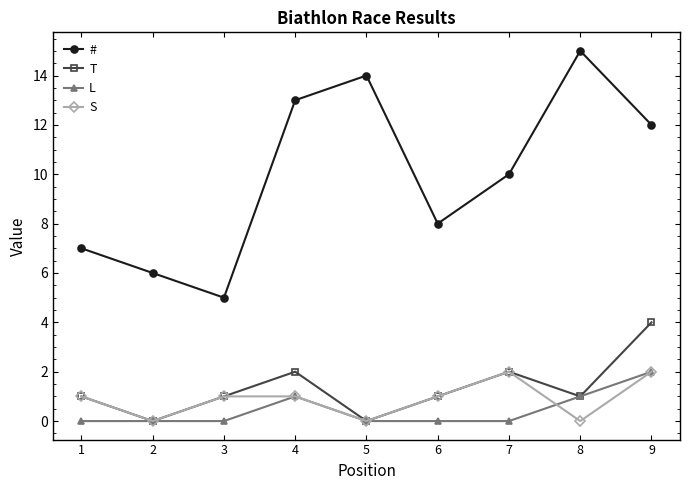

Does the chart have visible grid lines?

No